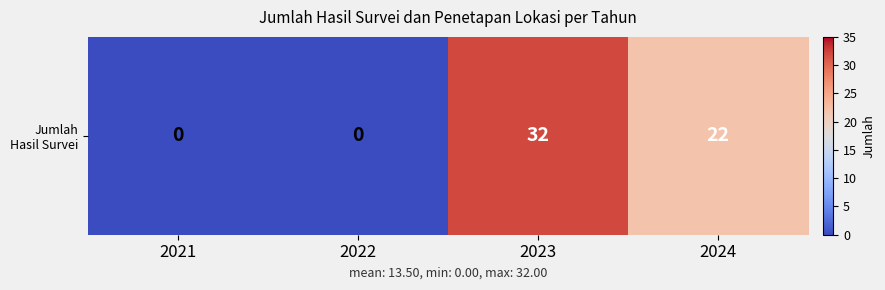

Between 2021 and 2023, which is larger?

2023